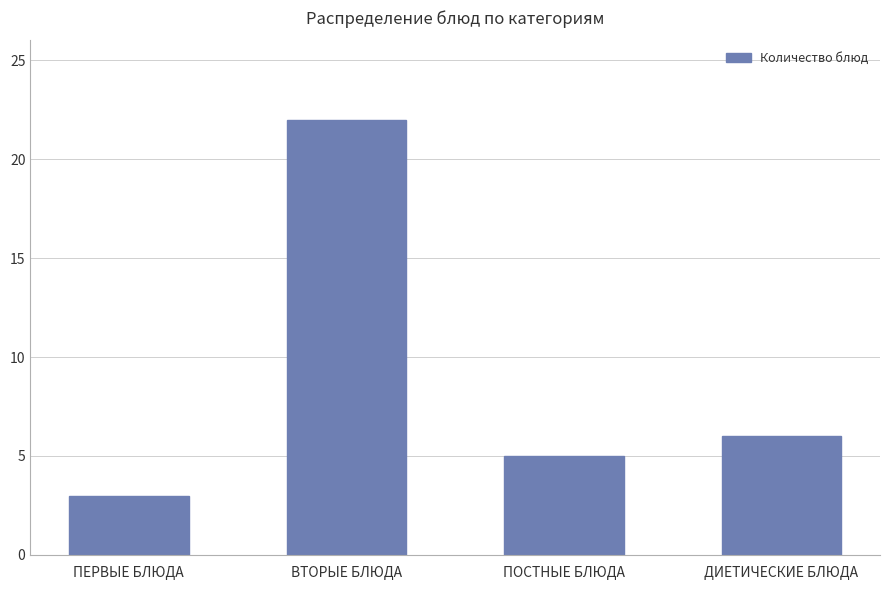

Where is the data nearest to the value 12?

ДИЕТИЧЕСКИЕ БЛЮДА